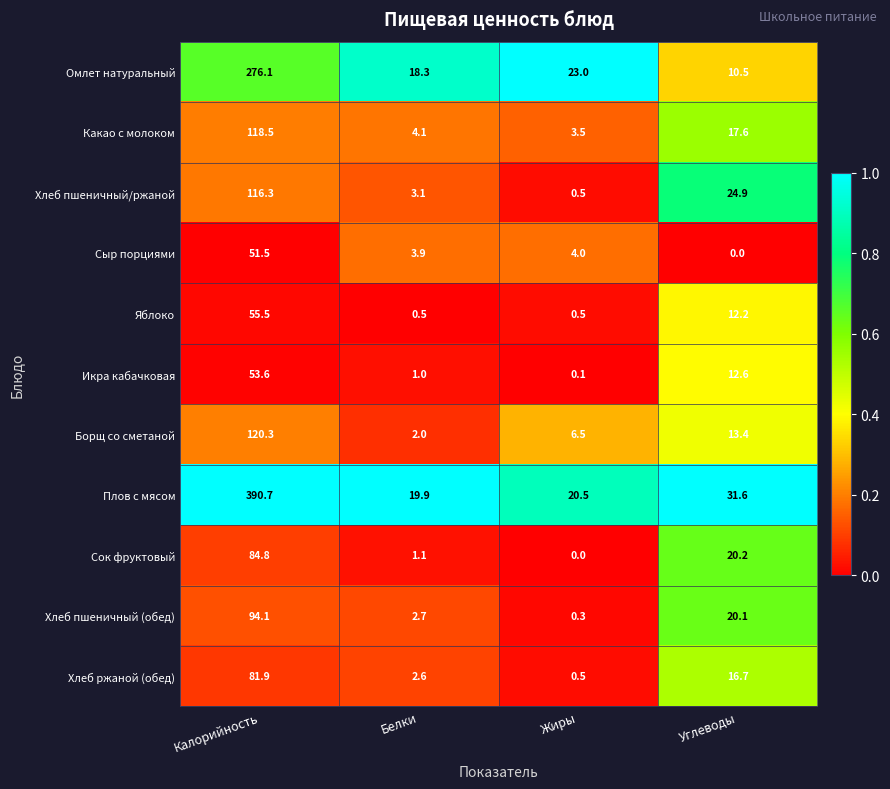

What is the total value across all series at Углеводы?

179.8